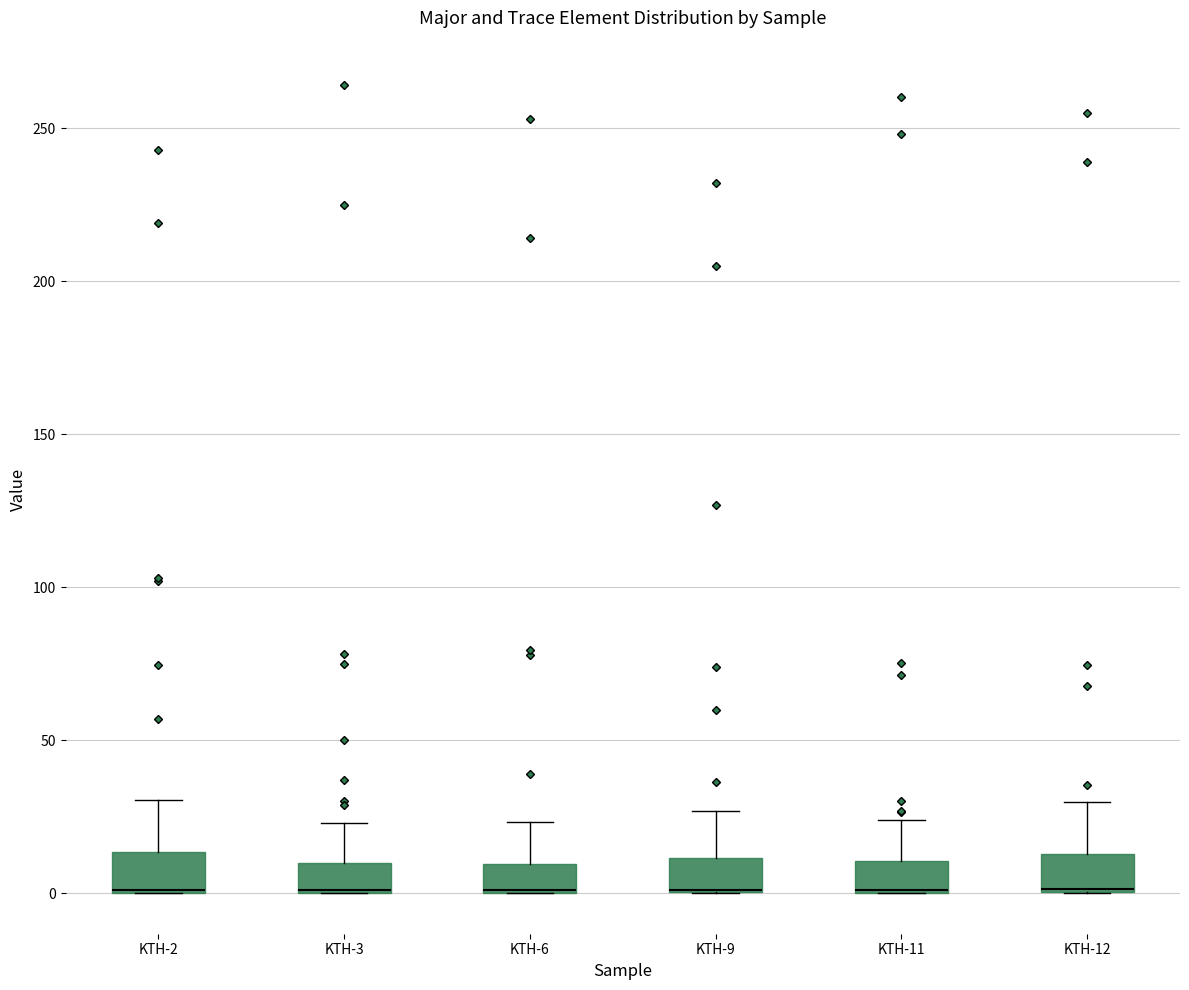

Reading left to right, read every box against the y-axis: the position of its median line, the range the box covers, and the ends of its whiskers. The values are not printed on the chart, so give them approximately, as read against the axis.

KTH-2: median 0 (drawn on the box's lower edge), box 0 to 15, whiskers 0 to 30
KTH-3: median 0 (drawn on the box's lower edge), box 0 to 10, whiskers 0 to 25
KTH-6: median 0 (drawn on the box's lower edge), box 0 to 10, whiskers 0 to 25
KTH-9: median 0 (drawn on the box's lower edge), box 0 to 10, whiskers 0 to 25
KTH-11: median 0 (drawn on the box's lower edge), box 0 to 10, whiskers 0 to 25
KTH-12: median 0 (drawn on the box's lower edge), box 0 to 15, whiskers 0 to 30